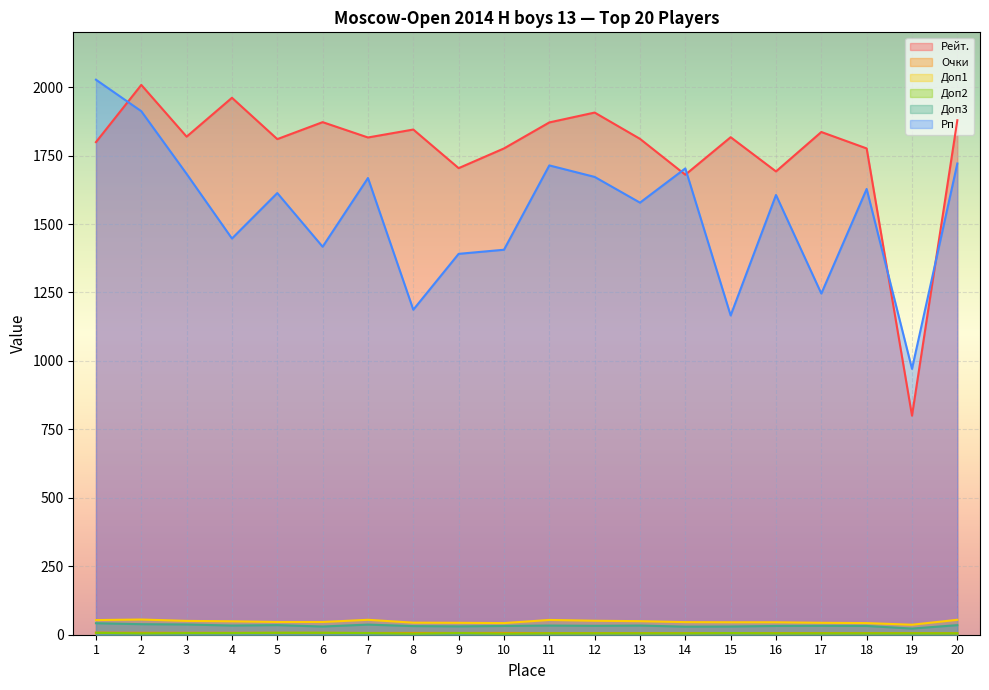

Reading left to right, transcribe all the data shown in this chart.

Рейт.: 1=1799.0	2=2008.0	3=1819.0	4=1961.0	5=1810.0	6=1872.0	7=1816.0	8=1845.0	9=1704.0	10=1776.0	11=1871.0	12=1907.0	13=1811.0	14=1680.0	15=1817.0	16=1692.0	17=1836.0	18=1776.0	19=800.0	20=1879.0
Очки: 1=7.5	2=7.0	3=7.0	4=7.0	5=7.0	6=7.0	7=6.5	8=6.5	9=6.5	10=6.5	11=6.0	12=6.0	13=6.0	14=6.0	15=6.0	16=6.0	17=6.0	18=6.0	19=6.0	20=5.5
Доп1: 1=53.5	2=55.5	3=50.5	4=49.0	5=46.5	6=46.5	7=54.5	8=44.0	9=43.5	10=42.5	11=54.0	12=51.0	13=49.5	14=46.0	15=45.5	16=45.5	17=43.5	18=42.5	19=36.5	20=54.5
Доп2: 1=7.0	2=5.0	3=6.0	4=6.0	5=7.0	6=7.0	7=6.0	8=4.0	9=6.0	10=4.0	11=5.0	12=5.0	13=5.0	14=5.0	15=6.0	16=5.0	17=5.0	18=5.0	19=5.0	20=5.0
Доп3: 1=42.0	2=38.5	3=37.5	4=33.5	5=35.0	6=30.0	7=37.0	8=31.5	9=30.5	10=32.0	11=33.5	12=32.5	13=33.5	14=29.5	15=30.0	16=32.0	17=32.5	18=32.0	19=22.5	20=35.0
Рп: 1=2027.0	2=1912.0	3=1683.0	4=1447.0	5=1613.0	6=1417.0	7=1668.0	8=1187.0	9=1391.0	10=1406.0	11=1714.0	12=1672.0	13=1578.0	14=1703.0	15=1166.0	16=1606.0	17=1246.0	18=1628.0	19=971.0	20=1721.0